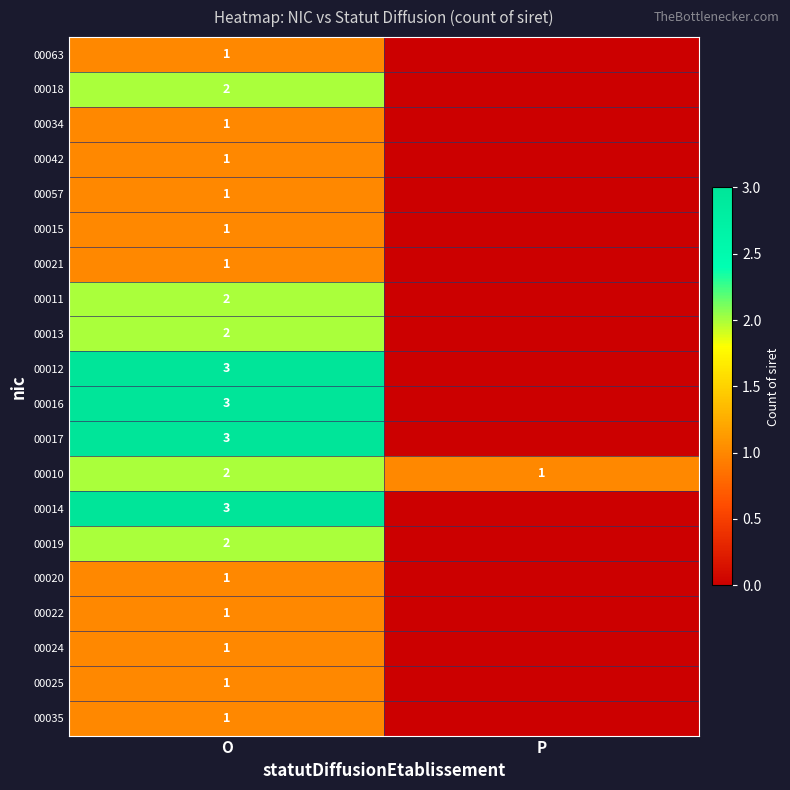

True or false: 00021 has a value of 1 at O.

True